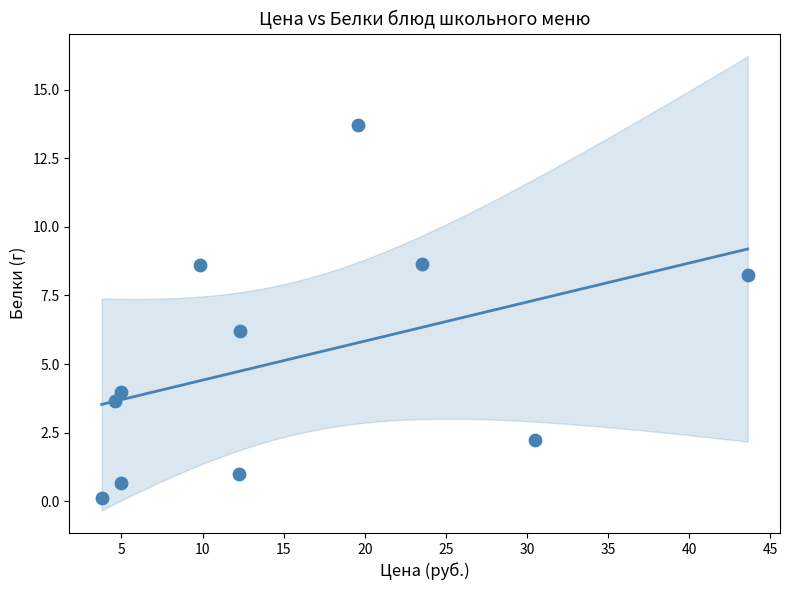

What is the range of X values (max minus min)?

39.8